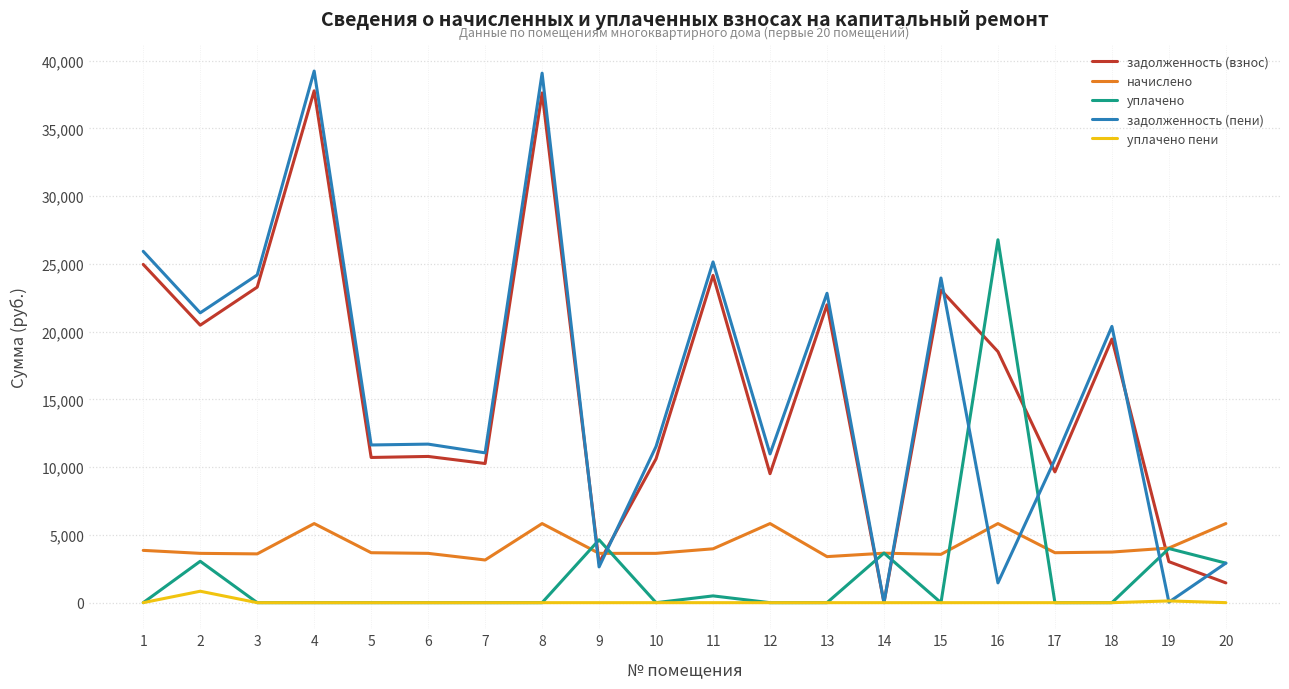

Between which two adjacent categories do задолженность (пени) and уплачено first intersect?

8 and 9